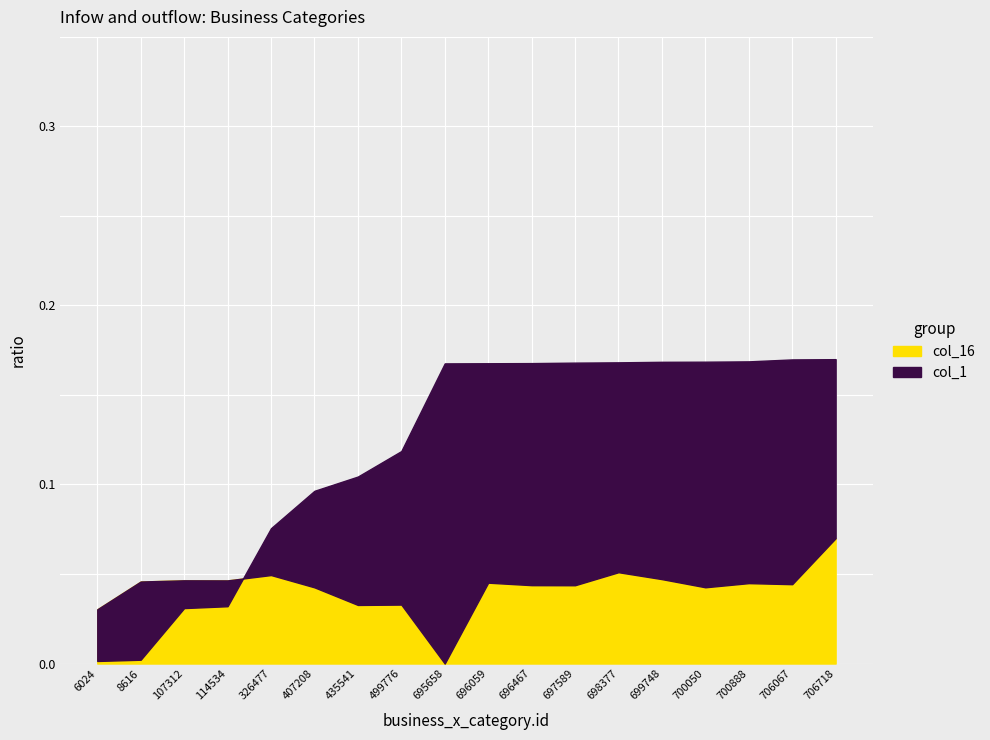

What are all the series names shown in the legend?

col_1, col_16